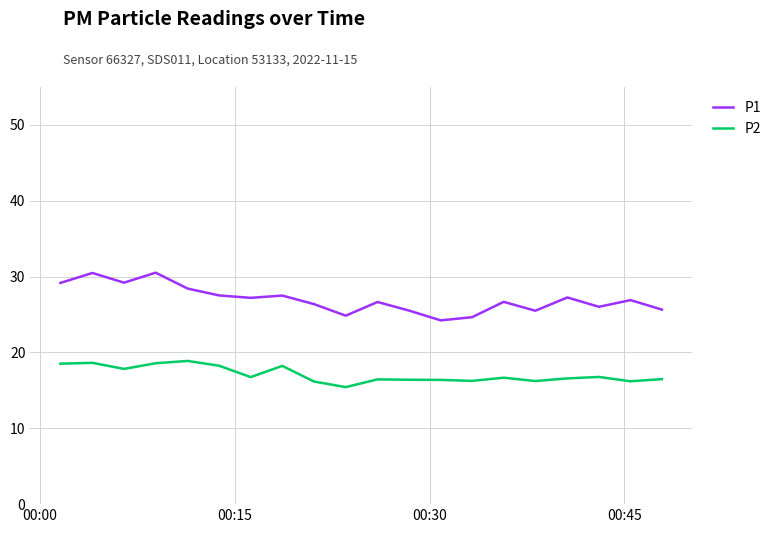

Which series has the largest range (max minus min)?

P1